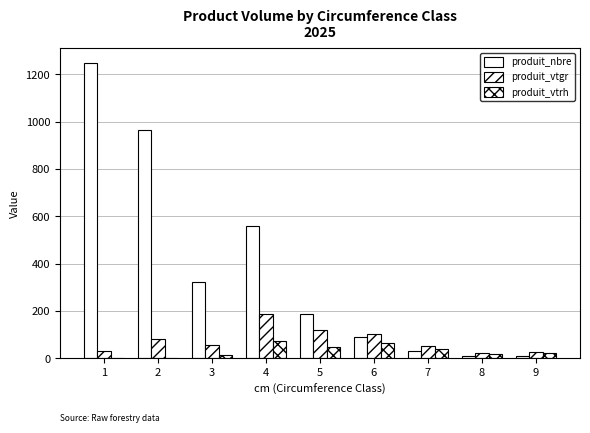

True or false: produit_vtrh has a value of 0.0 at 1.

True